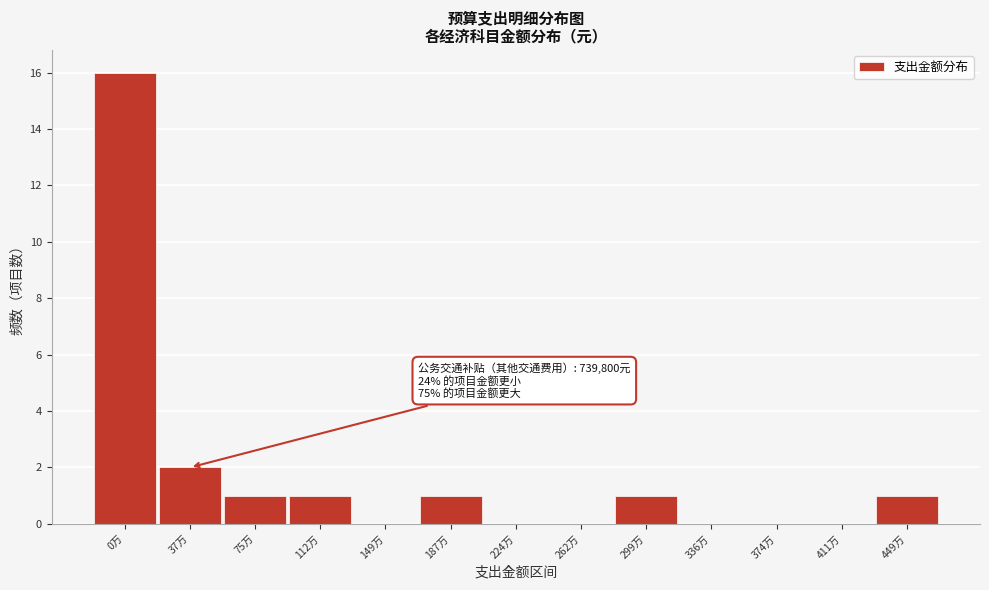

Reading right to left, list all the values displayed in this chart.

449万=1	411万=0	374万=0	336万=0	299万=1	262万=0	224万=0	187万=1	149万=0	112万=1	75万=1	37万=2	0万=16